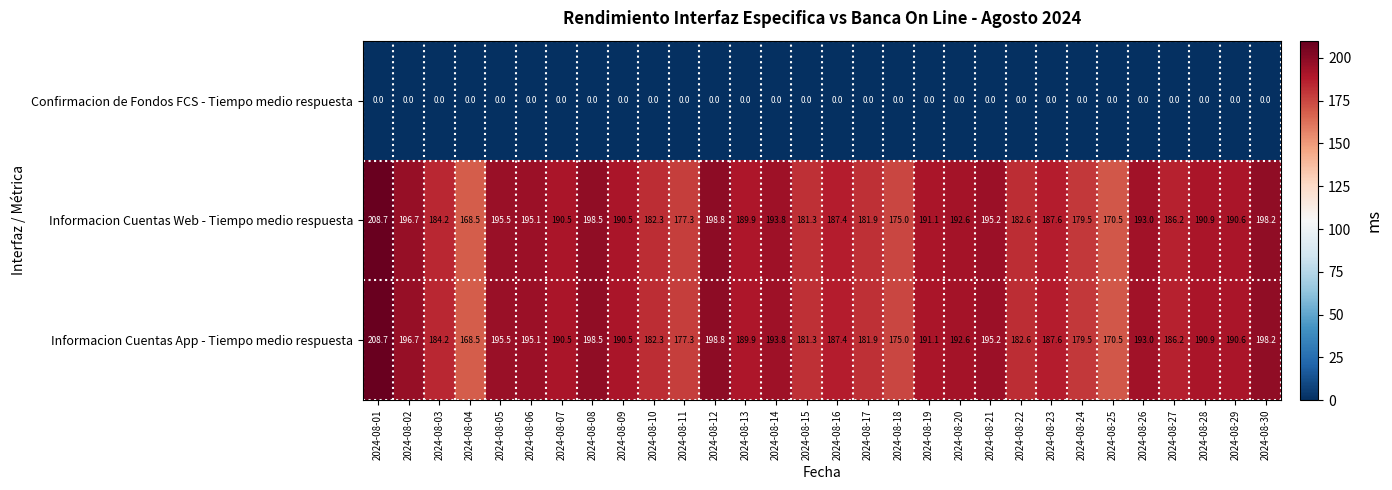

What is the difference between the maximum and second lowest values in the Informacion Cuentas Web - Tiempo medio respuesta series?

38.2